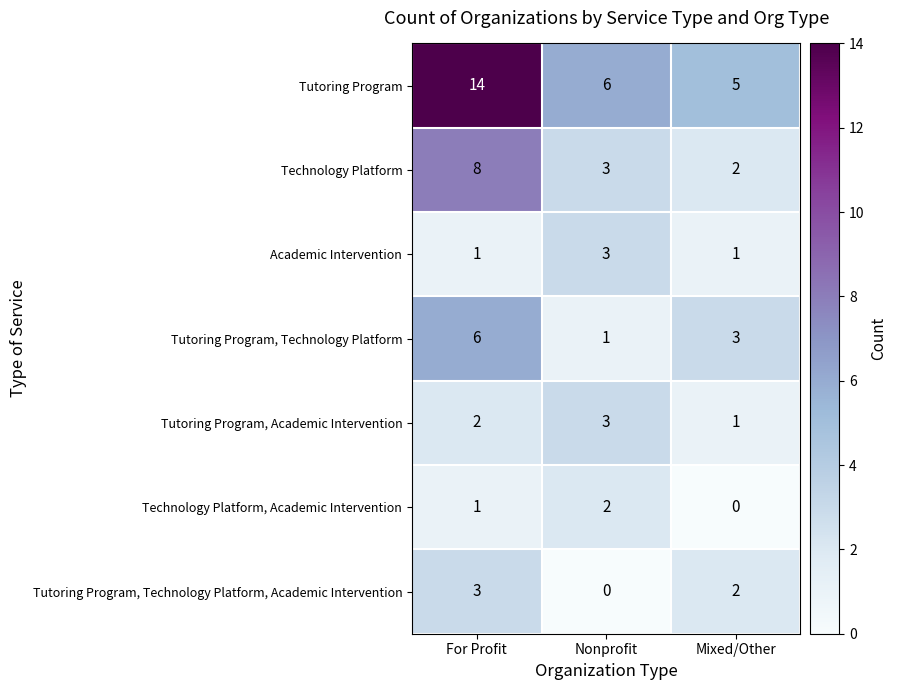

What is the sum of all Academic Intervention values?

5